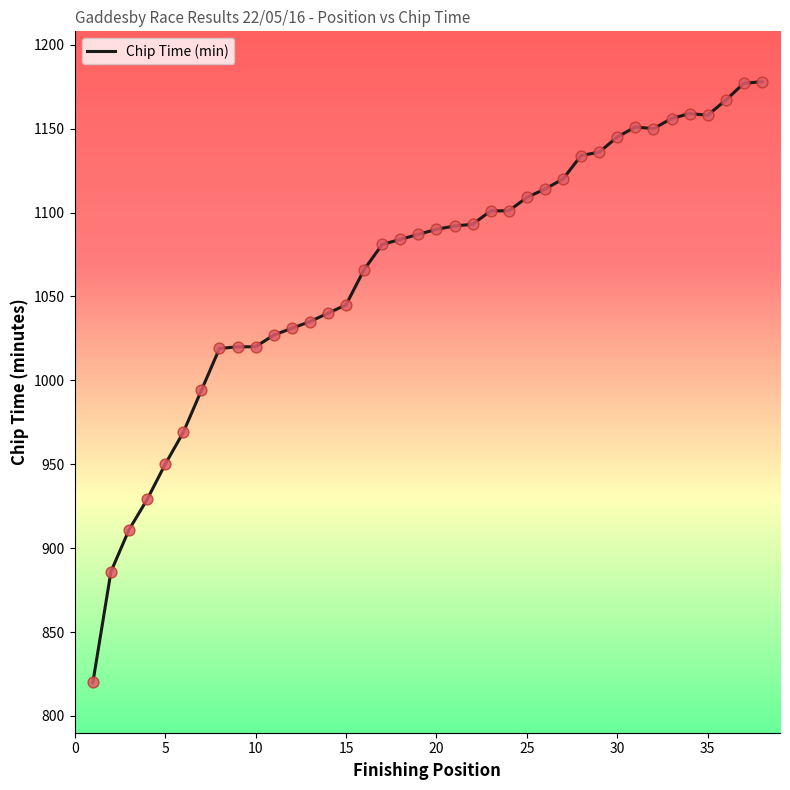

What is the greatest value displayed?

1178